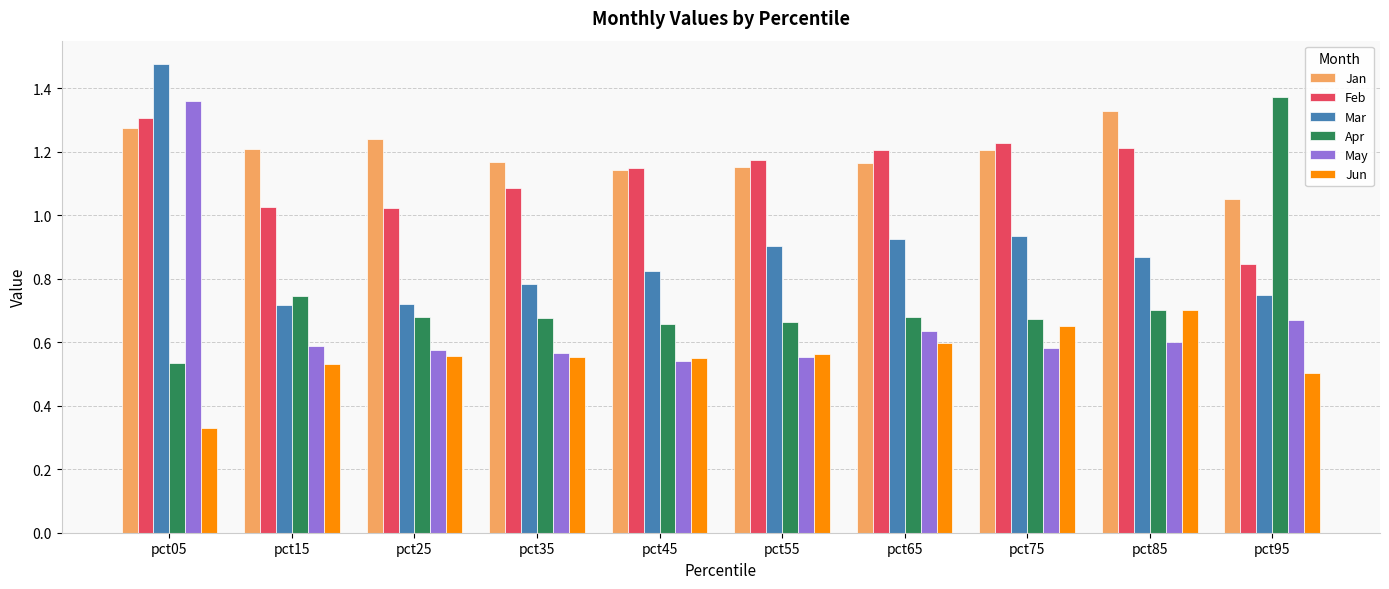

Which series has the widest spread of values?

Apr